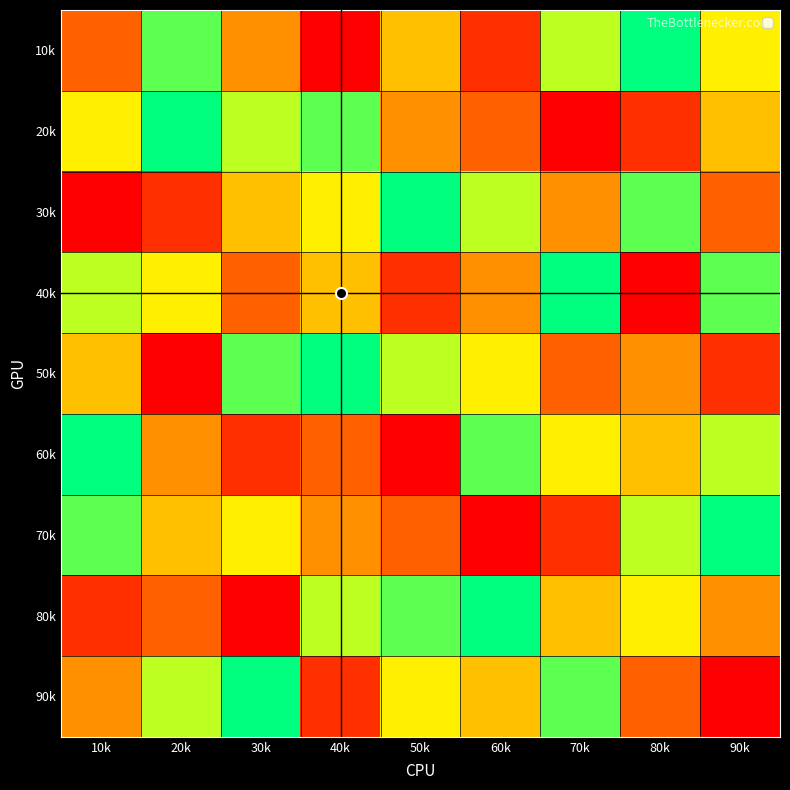

Which series has the widest spread of values?

10k